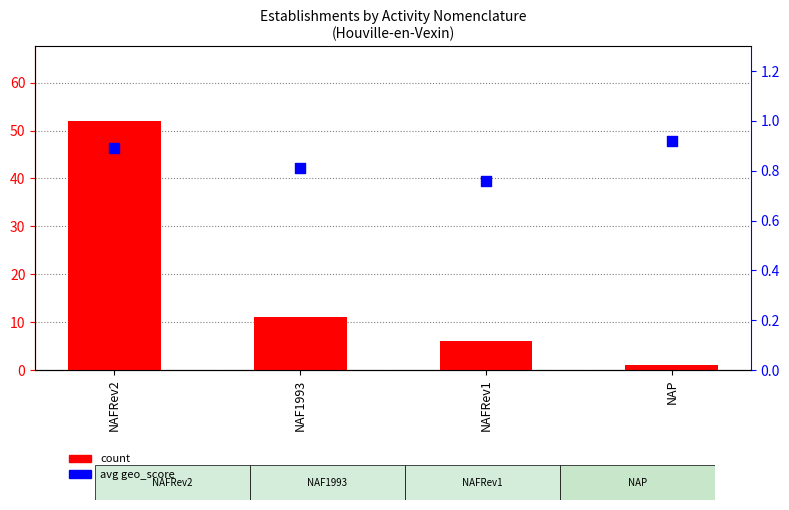

Is the value of avg geo_score at NAFRev2 greater than the value of count at NAP?

No